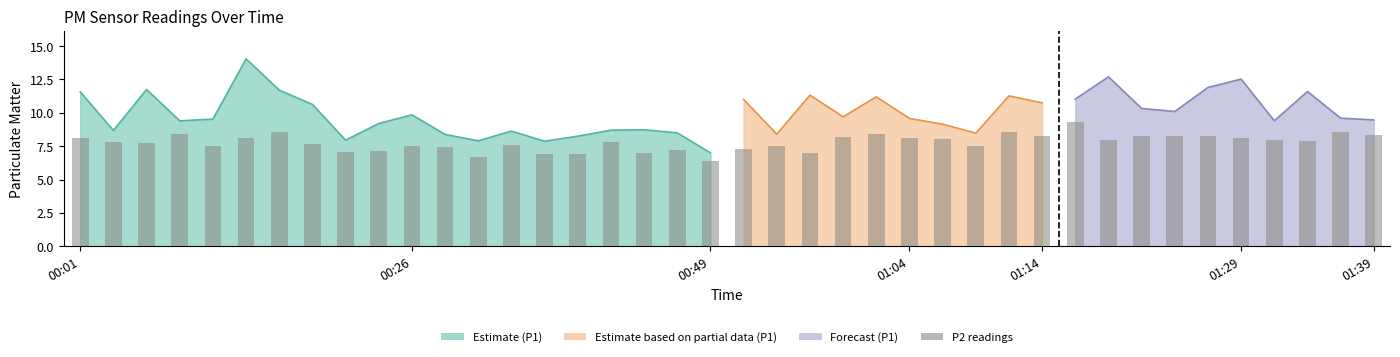

Reading left to right, what are all the values shown in this chart?

P1: 11.6	8.7	11.8	9.4	9.5	14.1	11.7	10.6	8.0	9.2	9.8	8.4	7.9	8.6	7.9	8.2	8.7	8.7	8.5	7.0	11.0	8.4	11.3	9.7	11.2	9.6	9.2	8.5	11.3	10.8	11.0	12.7	10.3	10.1	11.9	12.5	9.4	11.6	9.6	9.5
P2: 8.1	7.8	7.7	8.4	7.5	8.2	8.5	7.7	7.1	7.2	7.5	7.5	6.7	7.6	7.0	6.9	7.8	7.0	7.2	6.4	7.3	7.5	7.0	8.2	8.4	8.1	8.0	7.5	8.6	8.3	9.3	8.0	8.2	8.2	8.2	8.1	8.0	7.9	8.6	8.3